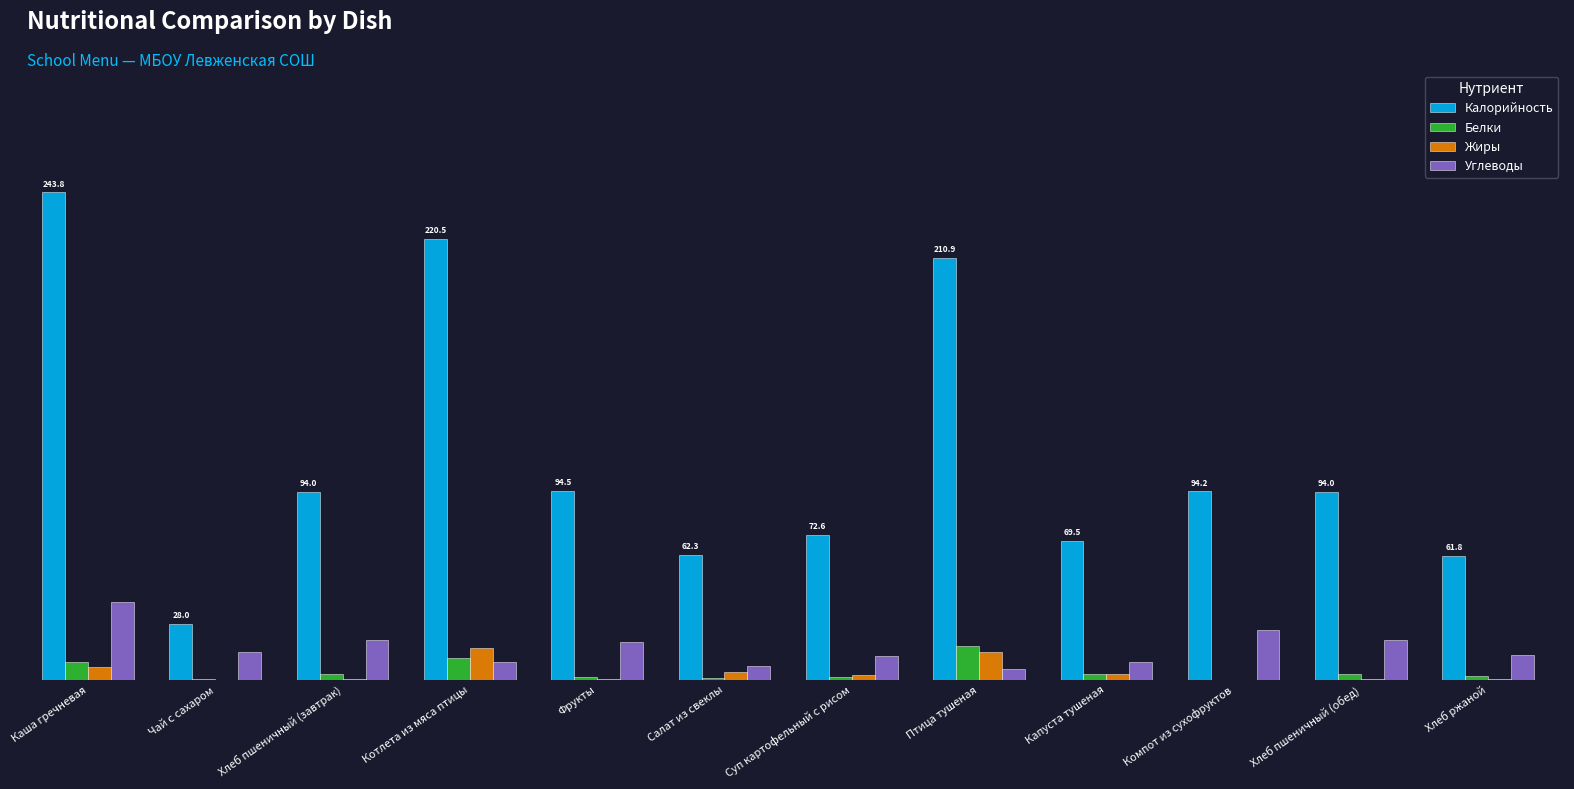

What is the sum of the Белки values at Компот из сухофруктов and Котлета из мяса птицы?

10.9